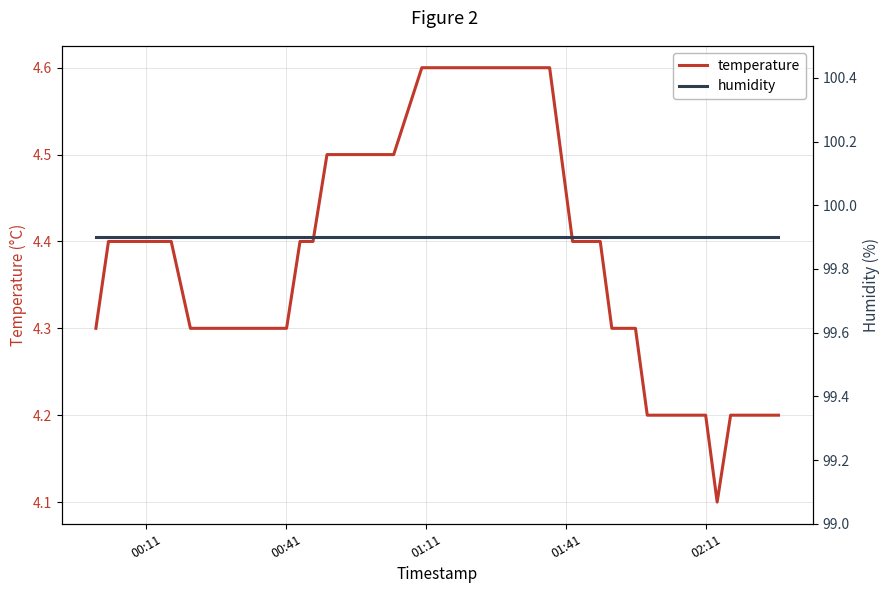

What is the sum of all humidity values?

3996.0